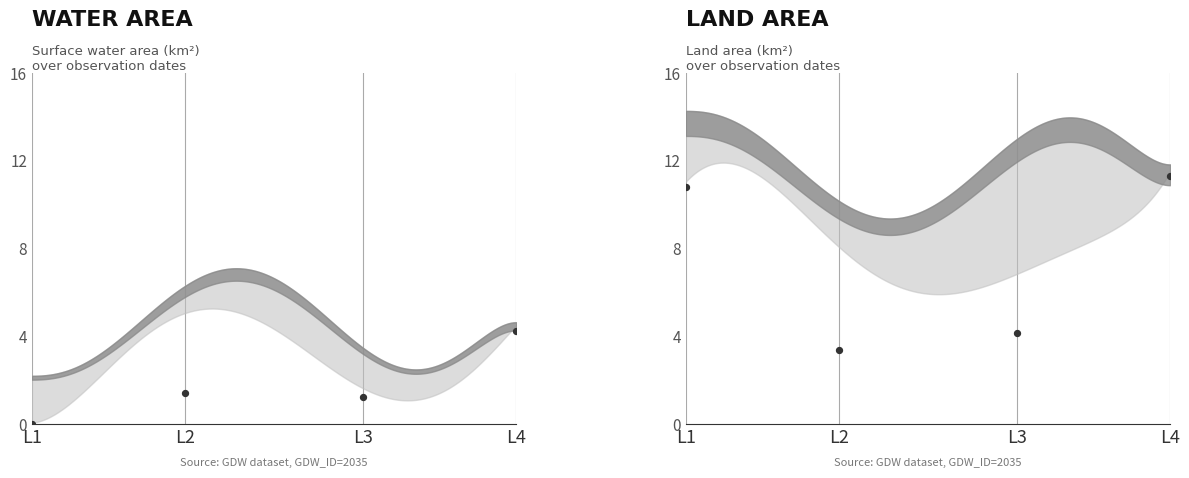

Which has a higher value, L1 or L4?

L4